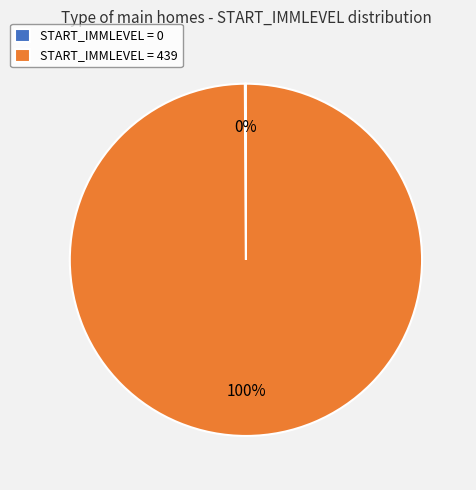

Is it true that START_IMMLEVEL = 439 is 100% of the pie?

True